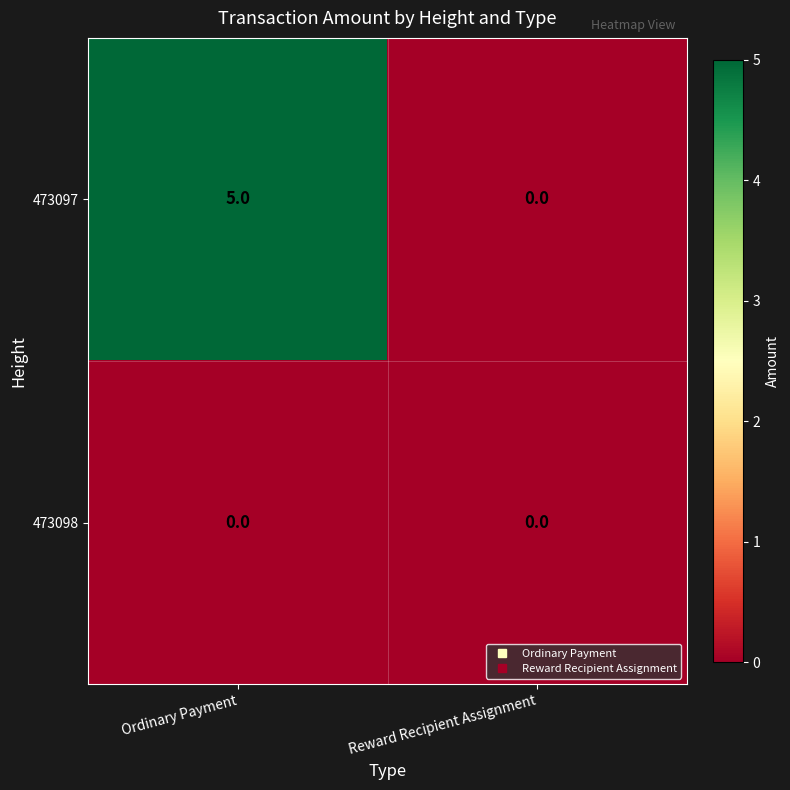

How many data points does each series have?

2